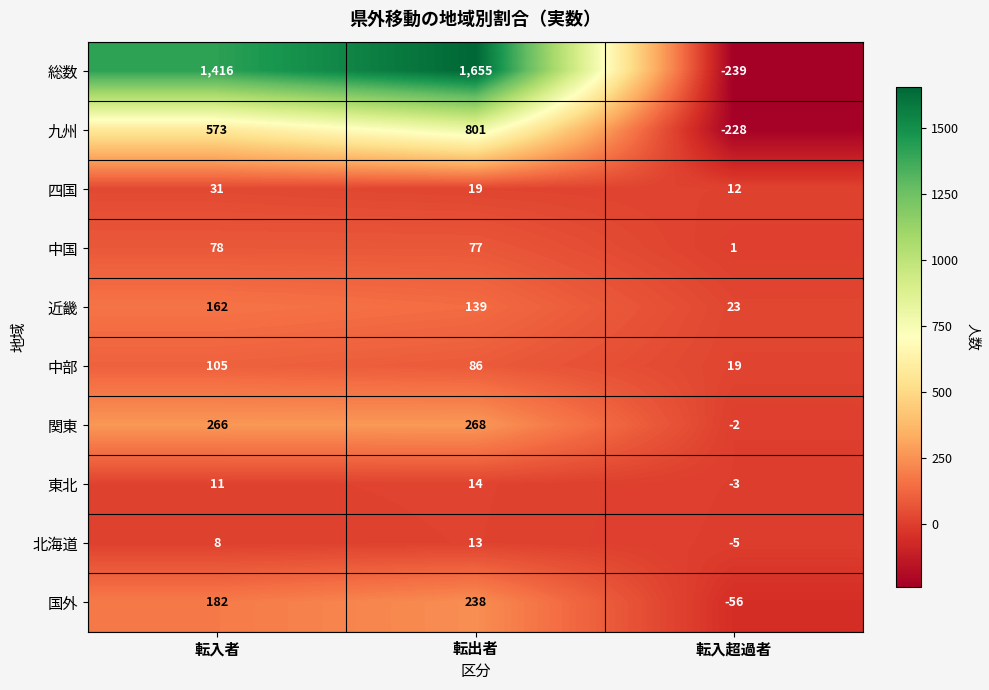

What is the sum of the 北海道 values at 転出者 and 転入超過者?

8